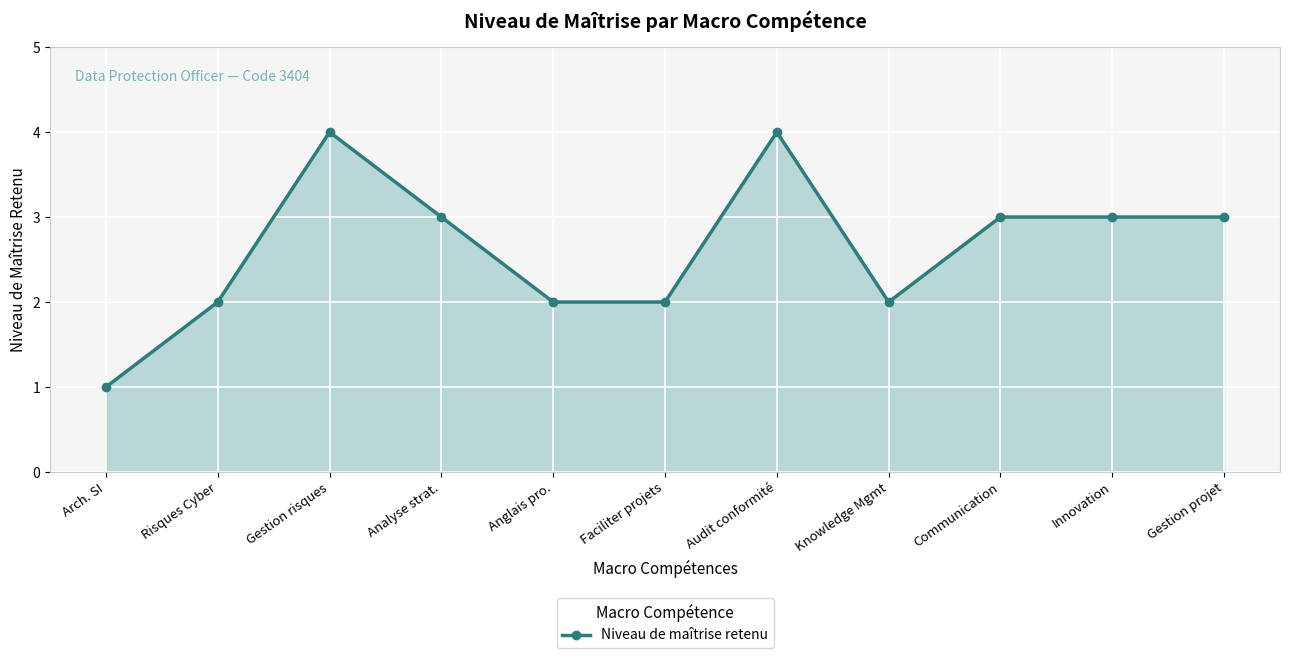

What is the sum of all values?

29